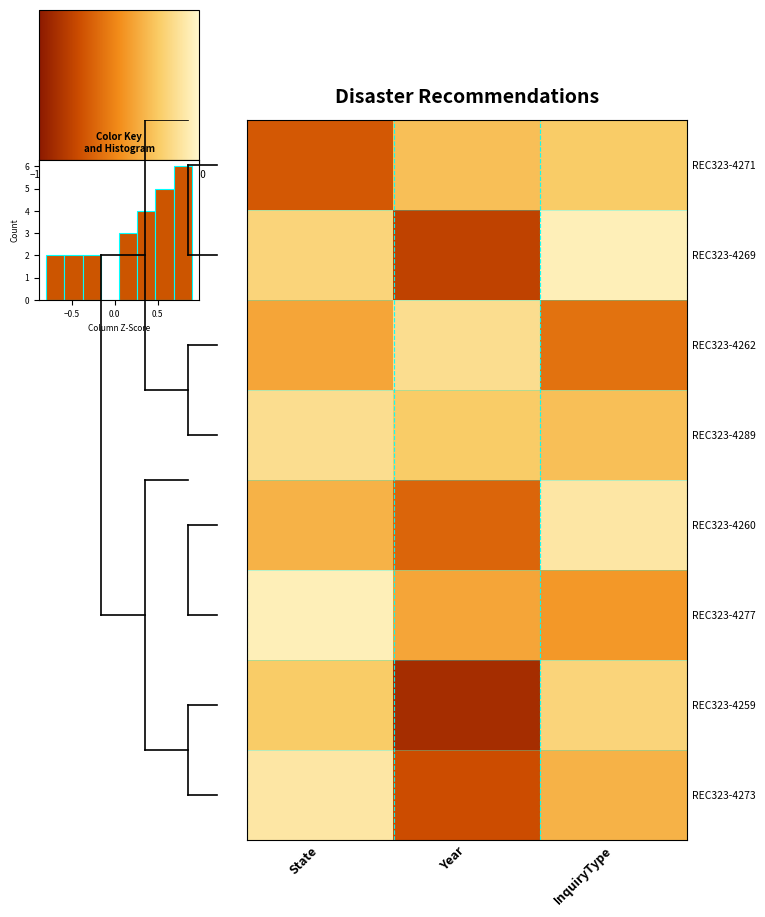

Count the REC323-4289 values in the range 0 to 1.

3